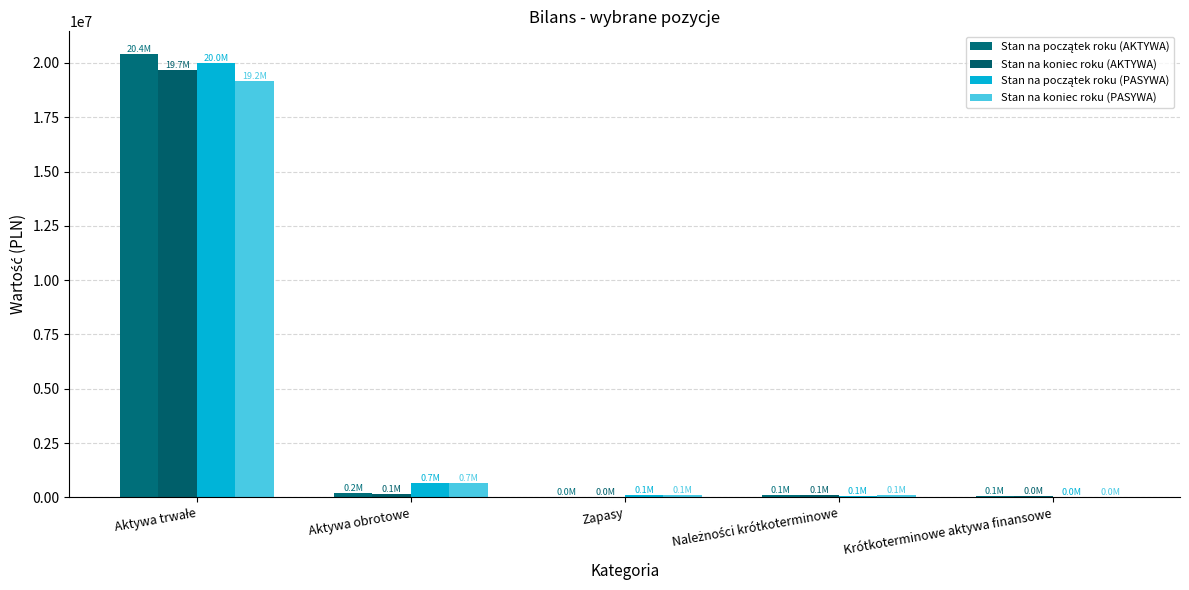

Reading right to left, what are all the values shown in this chart?

Stan na początek roku (AKTYWA): Krótkoterminowe aktywa finansowe=66937.8	Należności krótkoterminowe=114527.2	Zapasy=19904.3	Aktywa obrotowe=201369.3	Aktywa trwałe=20432006.8
Stan na koniec roku (AKTYWA): Krótkoterminowe aktywa finansowe=47063.4	Należności krótkoterminowe=88300.5	Zapasy=14002.6	Aktywa obrotowe=149366.5	Aktywa trwałe=19683074.9
Stan na początek roku (PASYWA): Krótkoterminowe aktywa finansowe=25548.5	Należności krótkoterminowe=80658.9	Zapasy=103009.2	Aktywa obrotowe=655461.9	Aktywa trwałe=19977914.2
Stan na koniec roku (PASYWA): Krótkoterminowe aktywa finansowe=12859.9	Należności krótkoterminowe=89051.6	Zapasy=85879.7	Aktywa obrotowe=670392.9	Aktywa trwałe=19162048.5